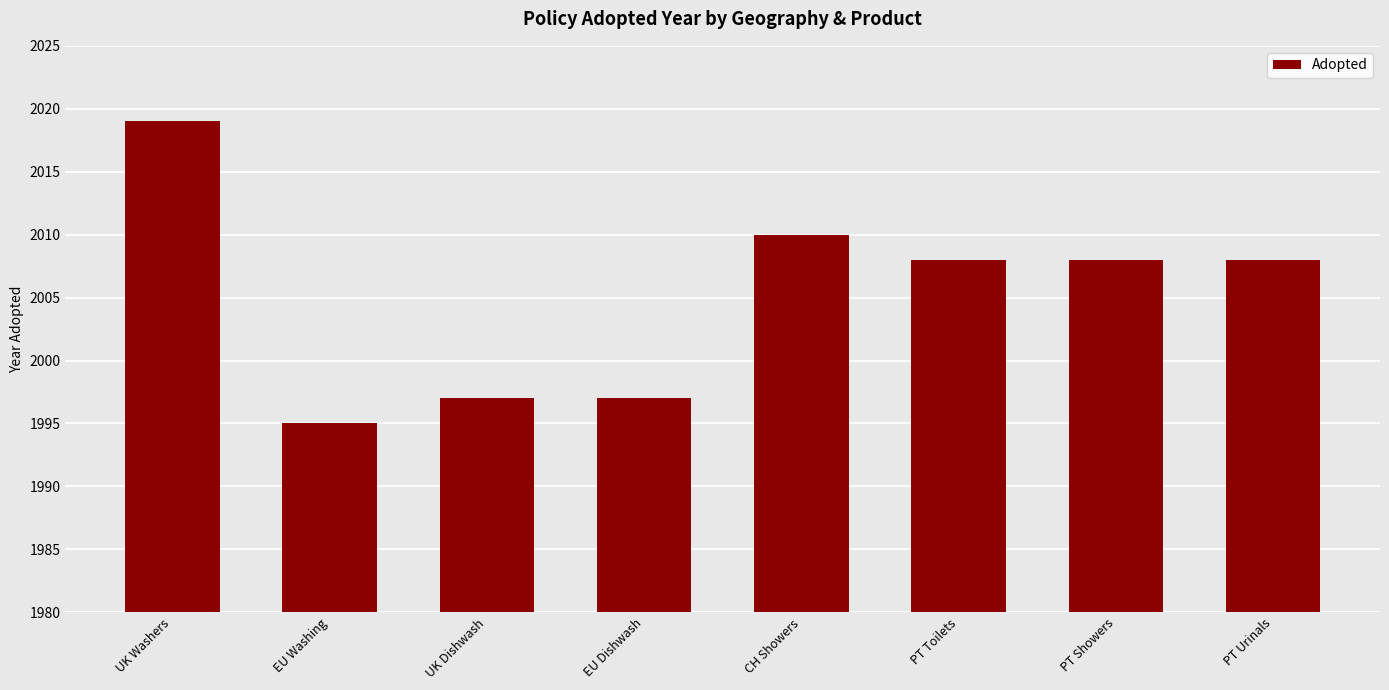

What is the label of the 6th bar from the right?

UK Dishwash